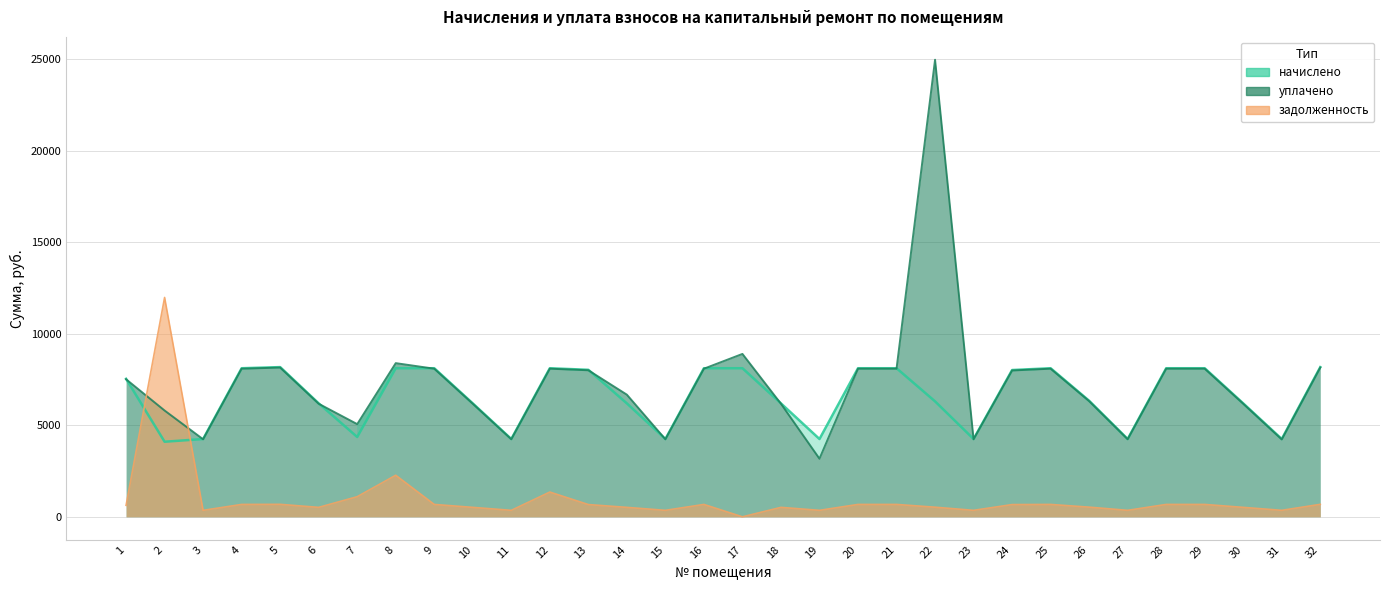

What is the sum of all уплачено values?

231947.6